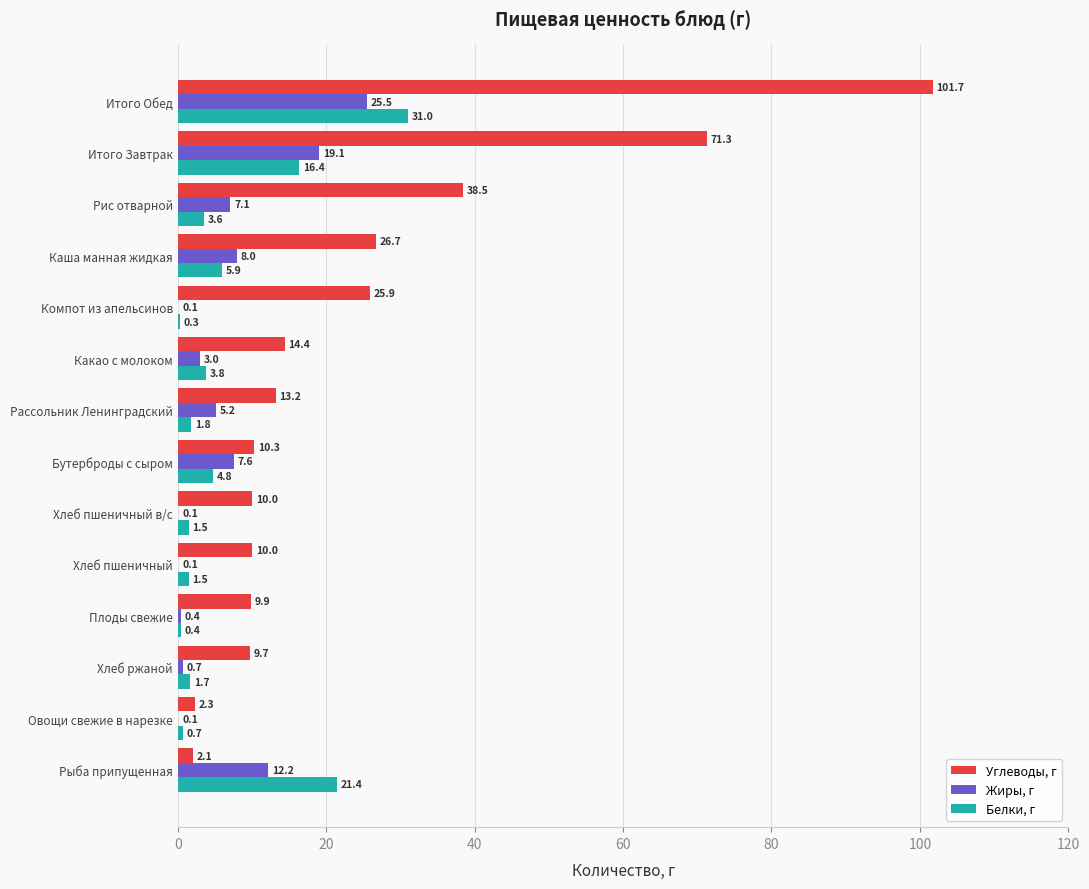

What is the sum of all Жиры, г values?

89.2